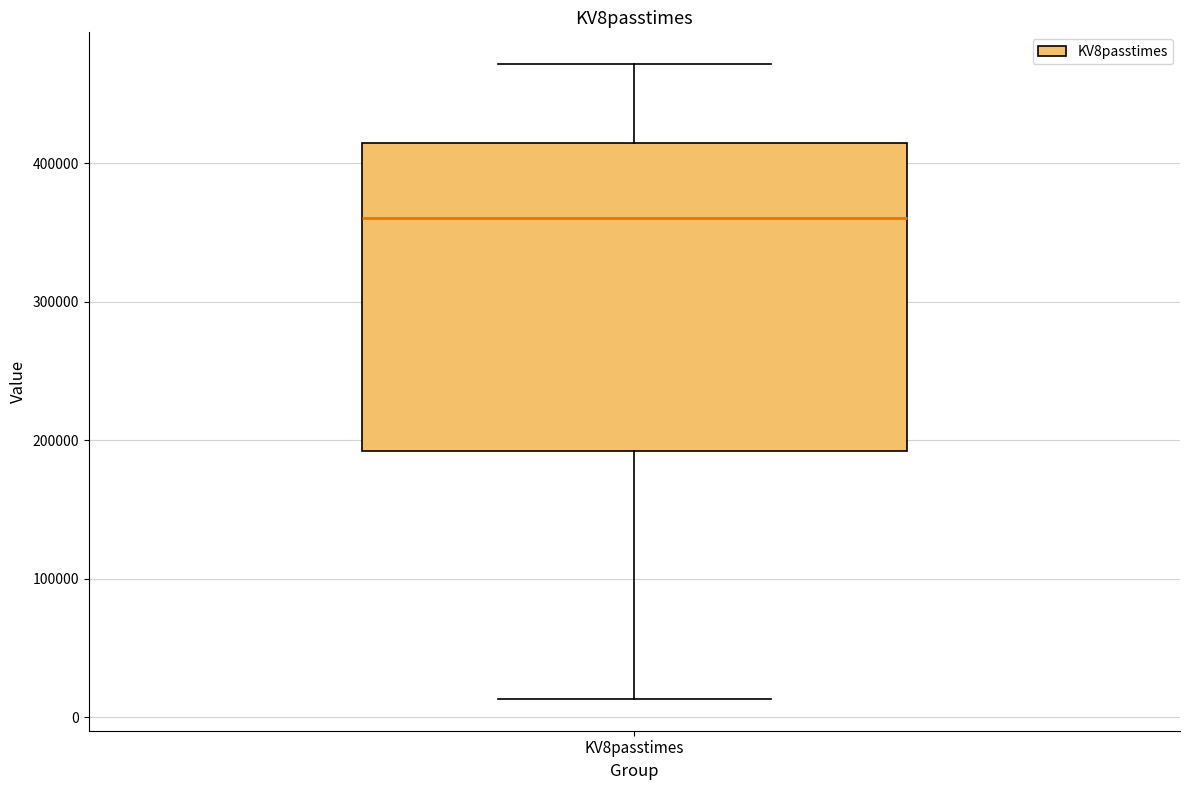

Transcribe this box plot: give where the median line is, the range the box spans, and where the two whiskers end, as read against the y-axis. The values are not printed on the chart, so give them approximately, as read against the axis.

median 360000, box 190000 to 420000, whiskers 10000 to 470000